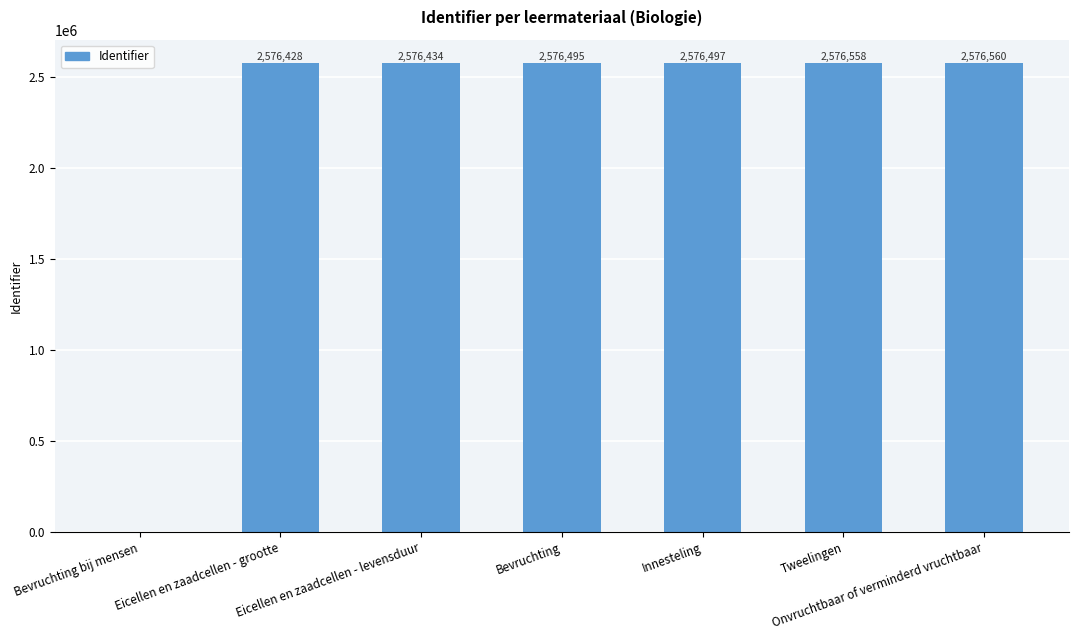

What is the sum of the values at Tweelingen and Eicellen en zaadcellen - levensduur?

5152992